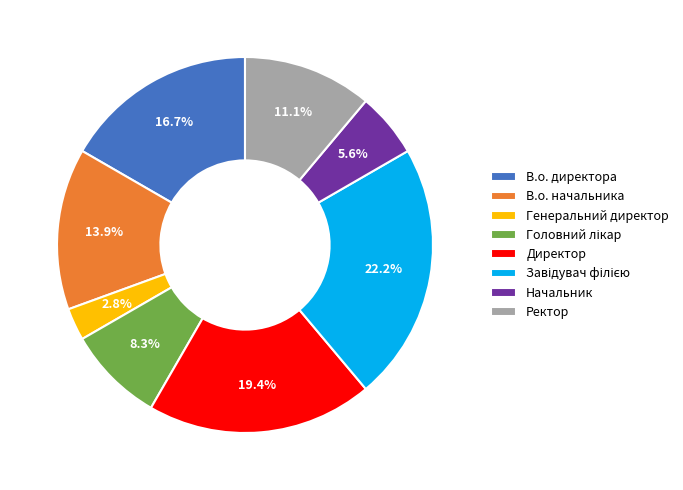

Which has a higher value, В.о. начальника or Директор?

Директор